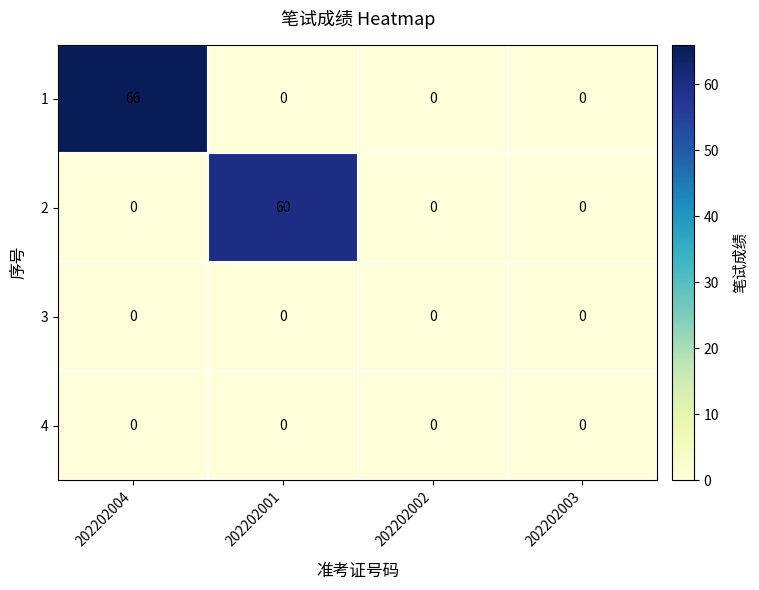

What is the maximum value shown in the chart?

66